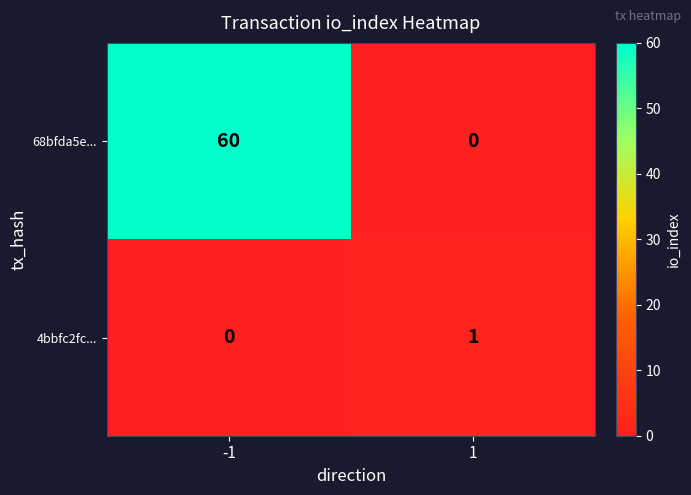

What is the sum of the 68bfda5e... values at 1 and -1?

60